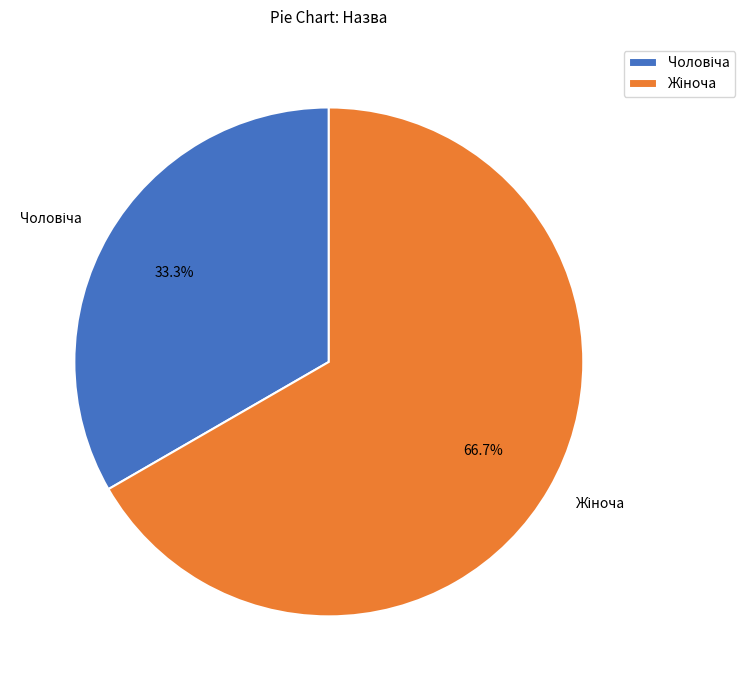

How many slices are in this pie chart?

2